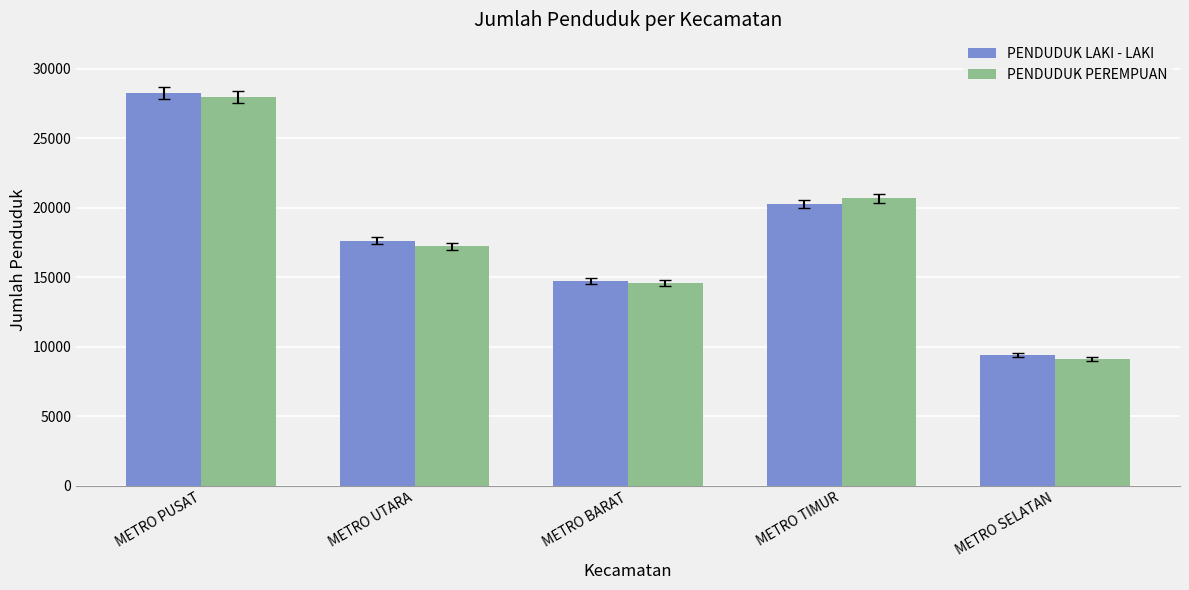

Which series changed the most between METRO PUSAT and METRO SELATAN?

PENDUDUK LAKI - LAKI